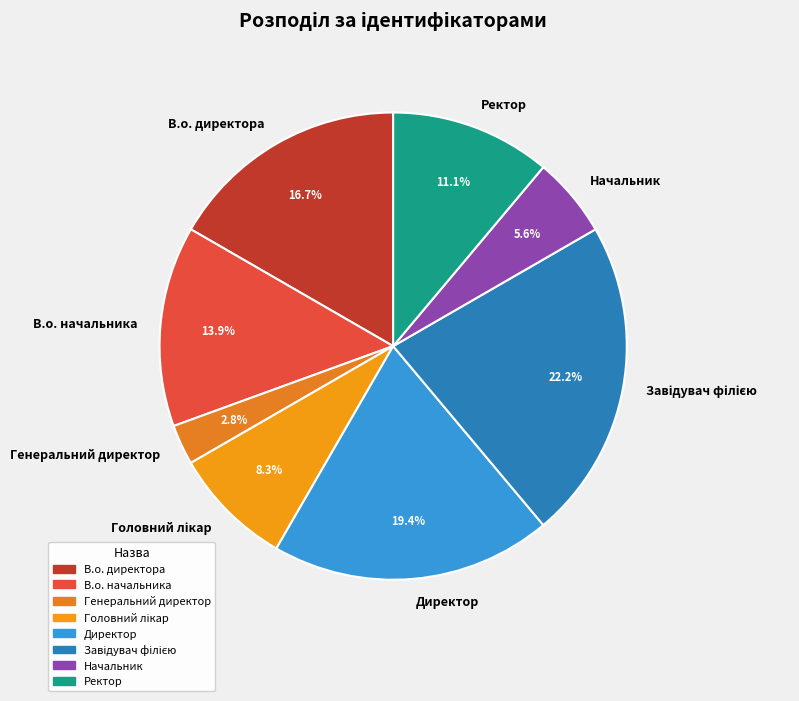

Which has a higher value, Директор or Начальник?

Директор